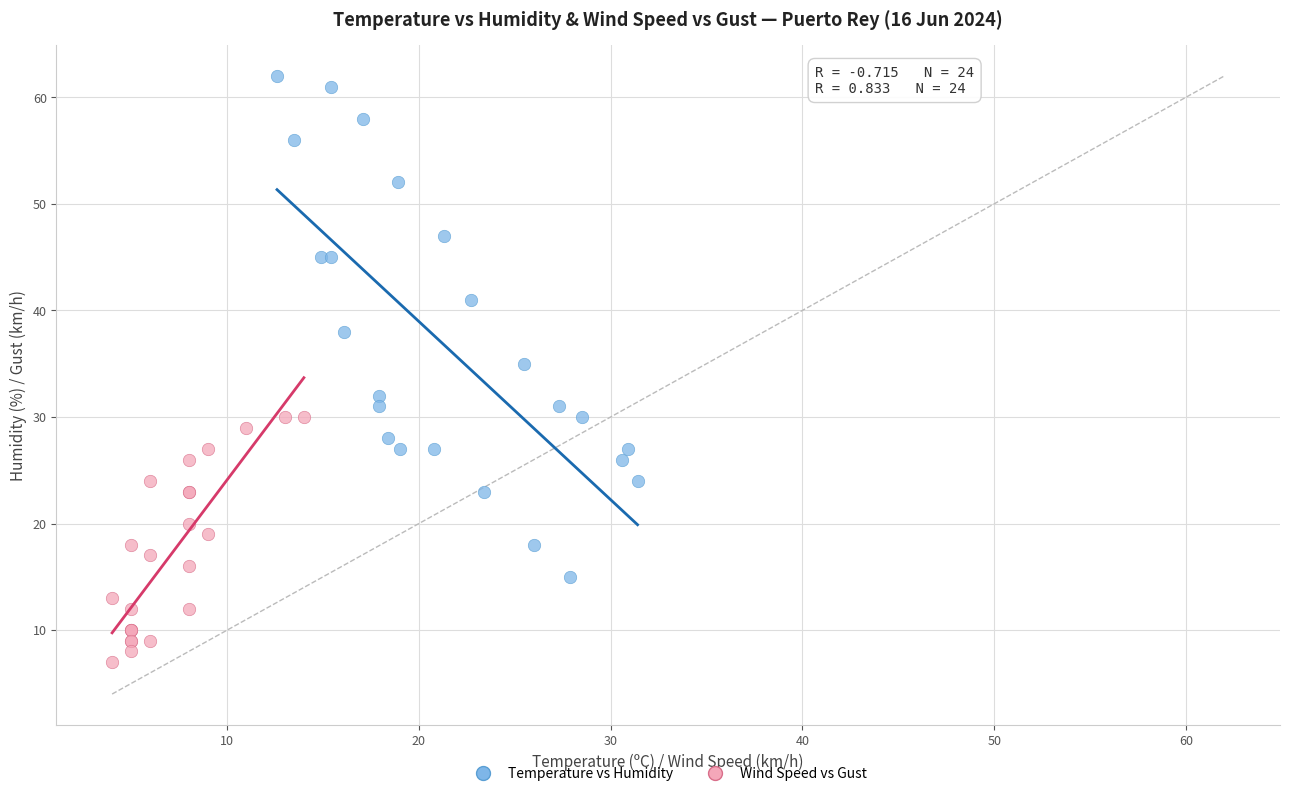

Which series has the widest spread of Y values?

Temperature vs Humidity